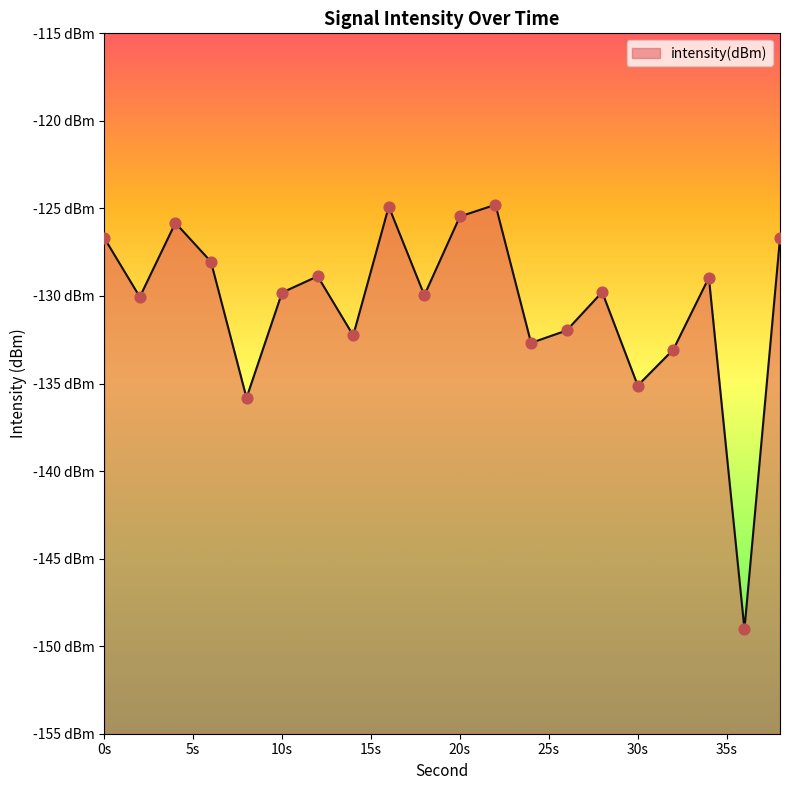

Between 2 and 4, which is larger?

4